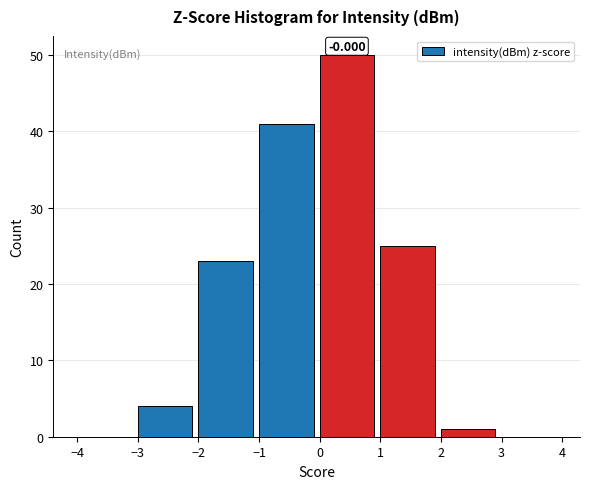

Over which range of the x-axis is the bar tallest?

0 to 1